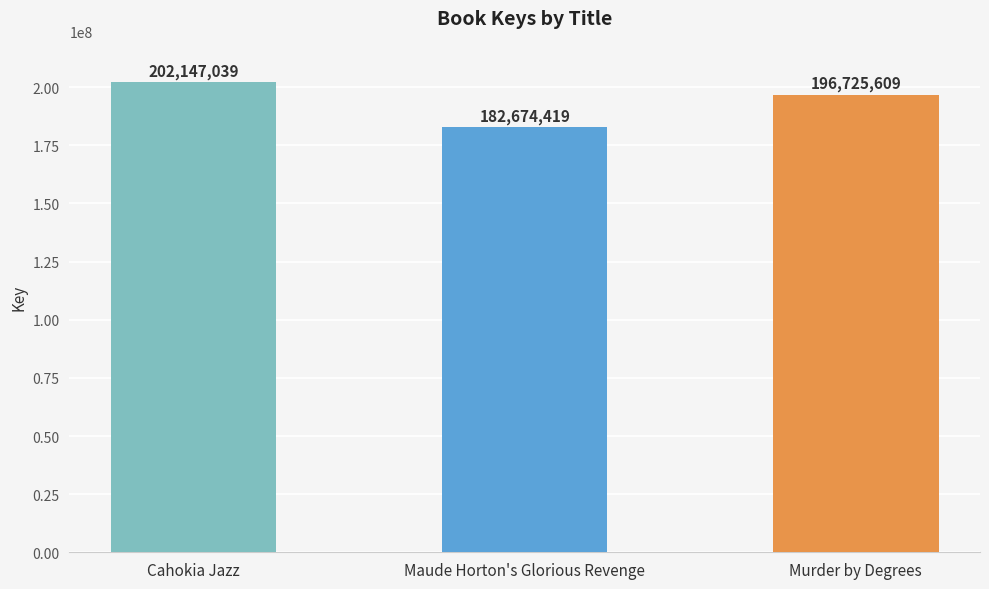

Rank the categories by value from lowest to highest.

Maude Horton's Glorious Revenge, Murder by Degrees, Cahokia Jazz